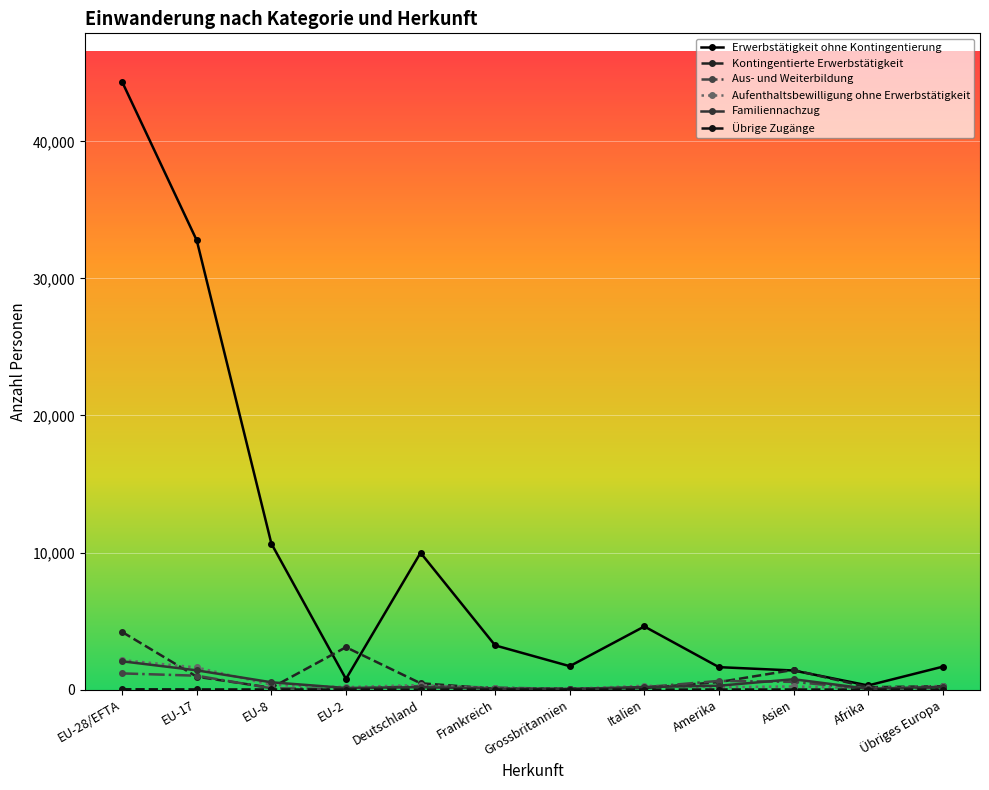

Reading right to left, list all the values displayed in this chart.

Erwerbstätigkeit ohne Kontingentierung: 1670	300	1393	1637	4606	1708	3223	9981	774	10650	32767	44334
Kontingentierte Erwerbstätigkeit: 245	174	1436	548	108	77	68	461	3092	133	938	4201
Aus- und Weiterbildung: 117	53	562	635	174	41	150	259	45	93	1013	1181
Aufenthaltsbewilligung ohne Erwerbstätigkeit: 273	97	227	175	281	53	102	330	181	347	1614	2150
Familiennachzug: 204	59	755	283	189	35	64	176	116	533	1404	2063
Übrige Zugänge: 1	0	5	6	1	1	0	2	1	8	12	22